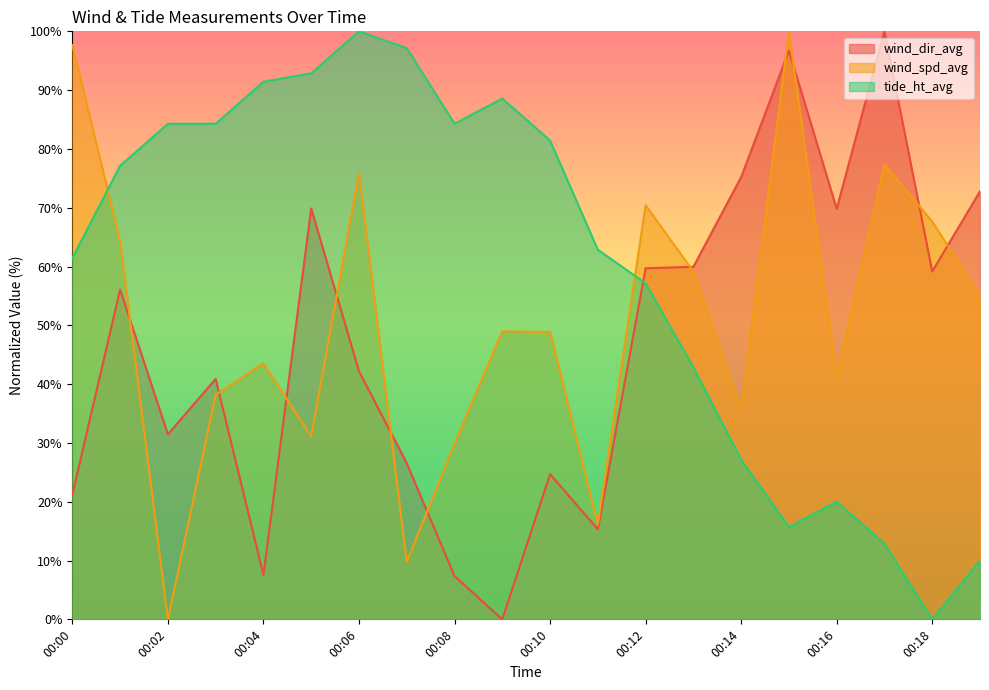

What is the greatest value displayed?

100.0